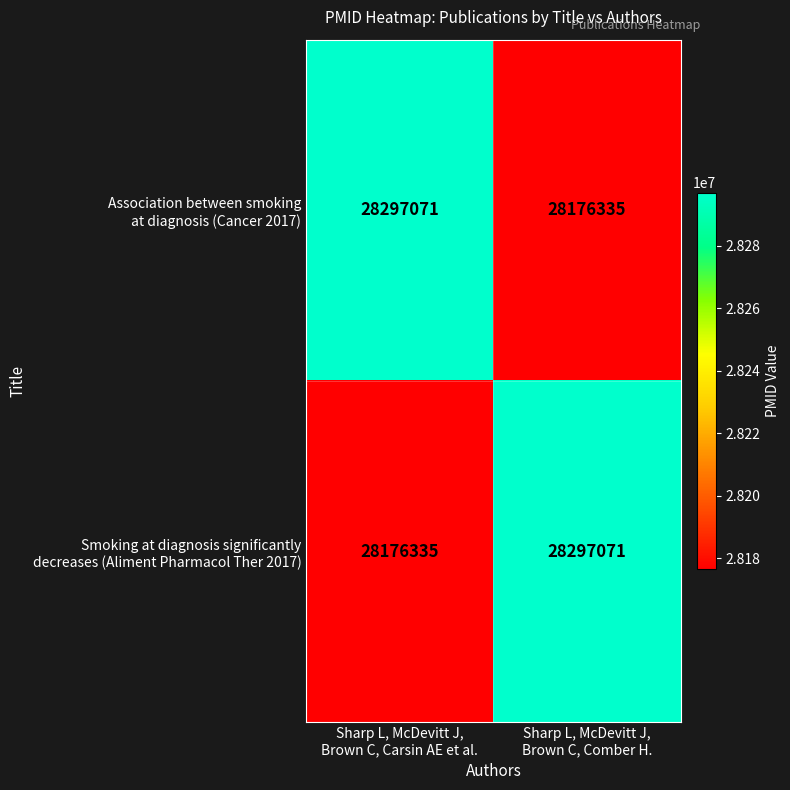

At how many categories does at least one series exceed 28286347?

2